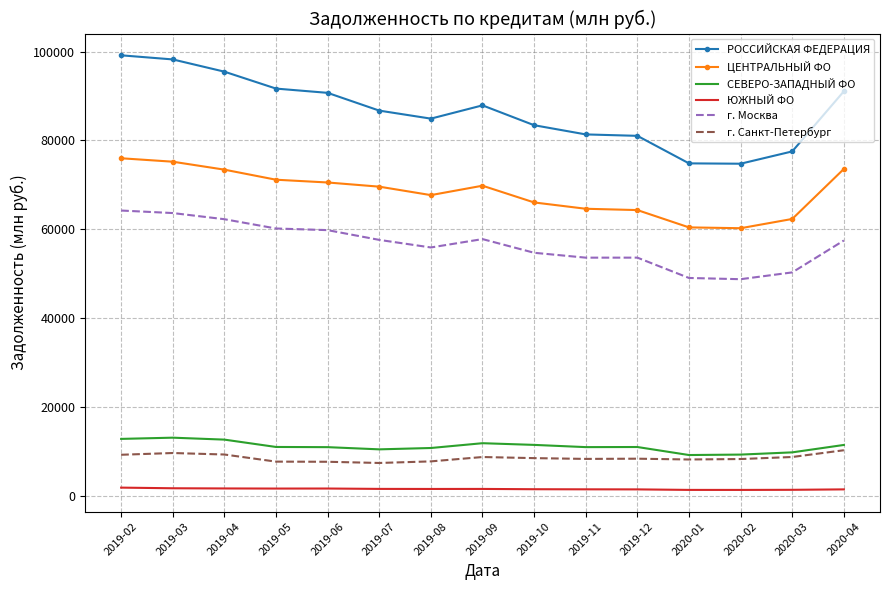

Which series has the largest total across all categories?

РОССИЙСКАЯ ФЕДЕРАЦИЯ